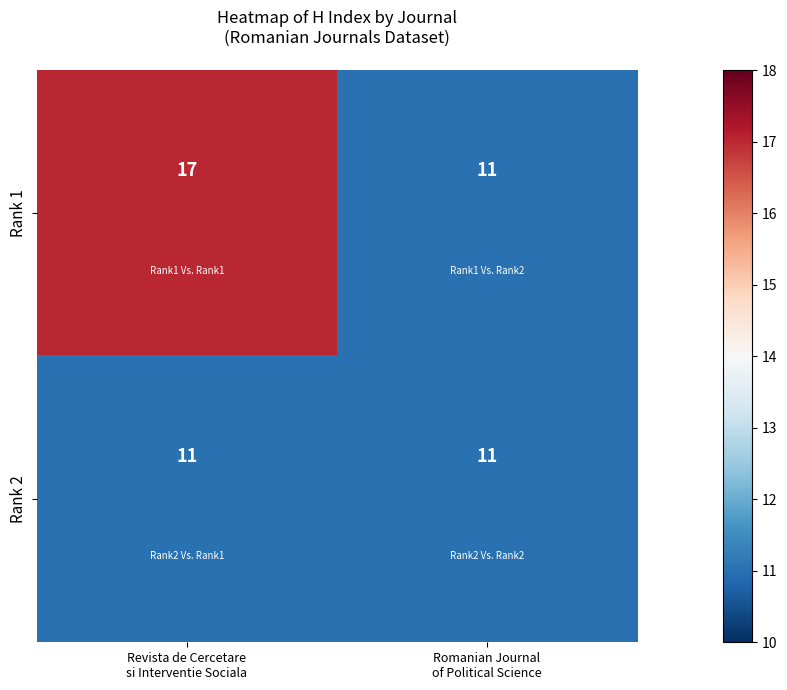

Which series has the largest range (max minus min)?

Rank 1